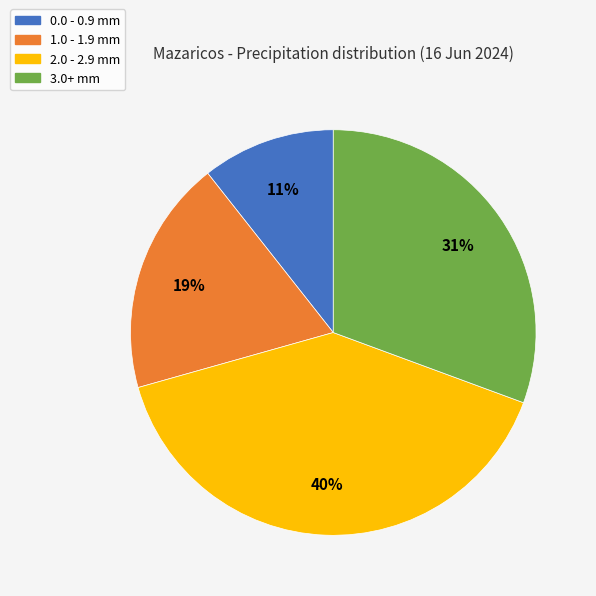

Count the number of slices in the pie.

4